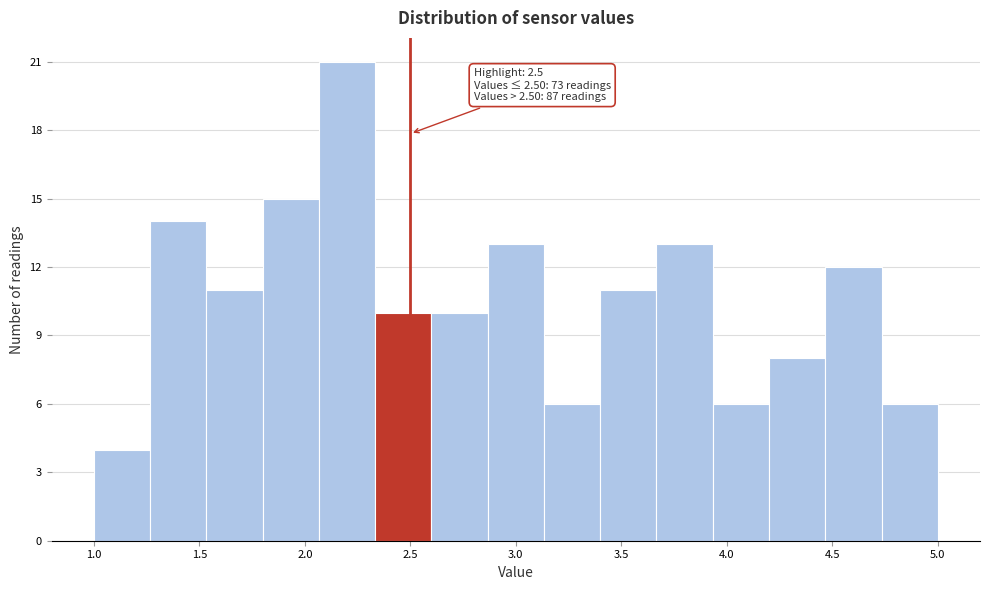

Which range on the x-axis has the tallest bar?

2.05 to 2.35